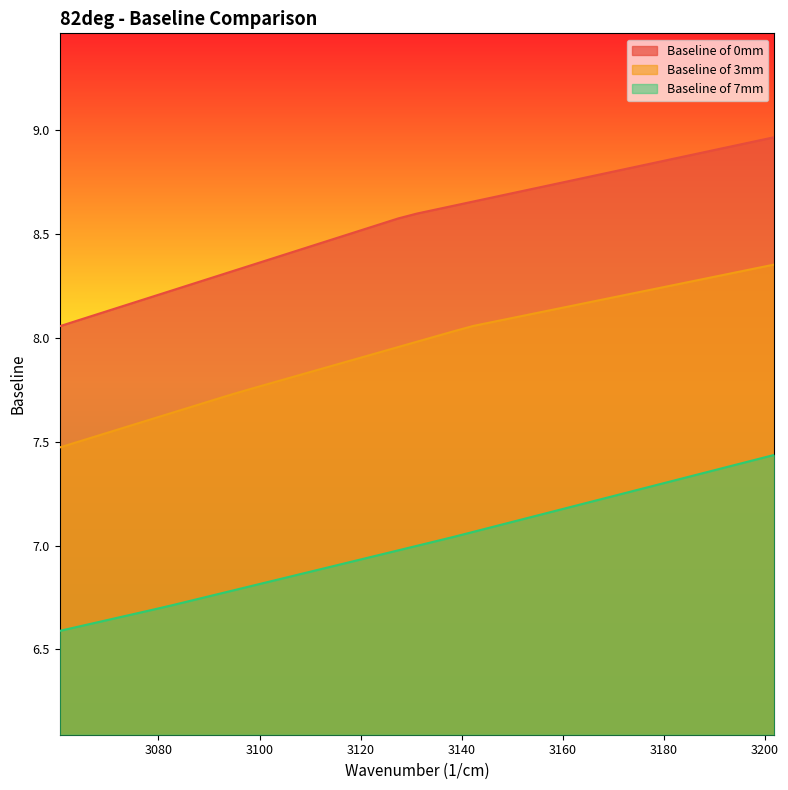

What is the spread (max minus min) of values at 3071.61?

1.5